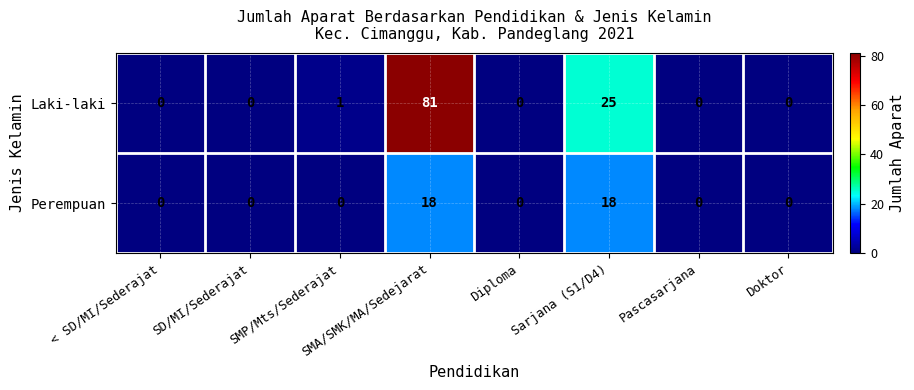

Count the number of data series in this chart.

2